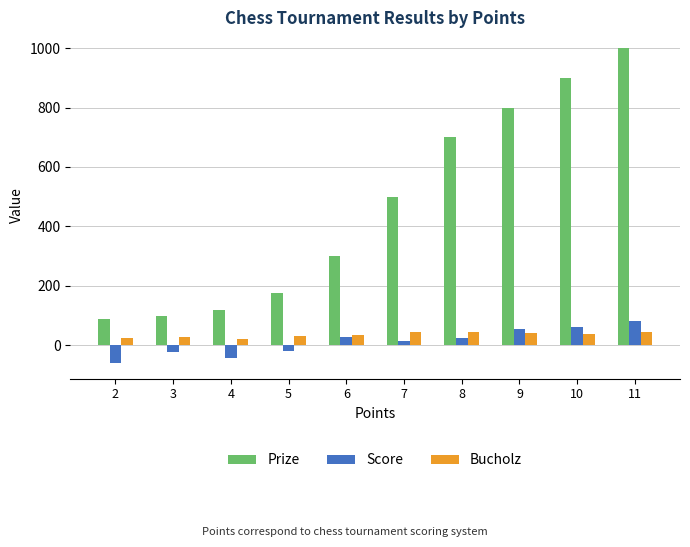

Which category has the lowest value in the Score series?

2